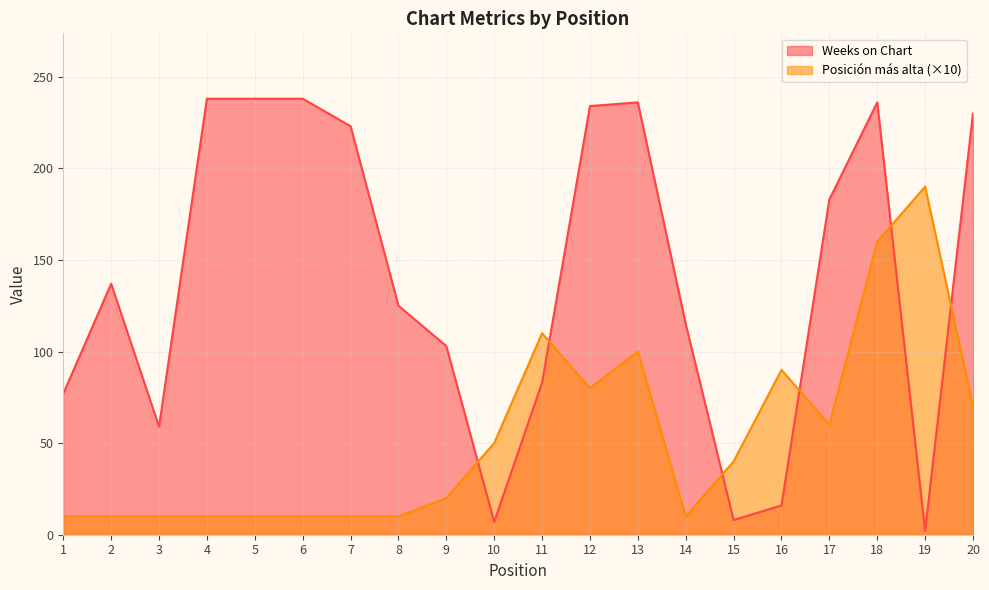

Which category has the lowest value in the Weeks on Chart series?

19